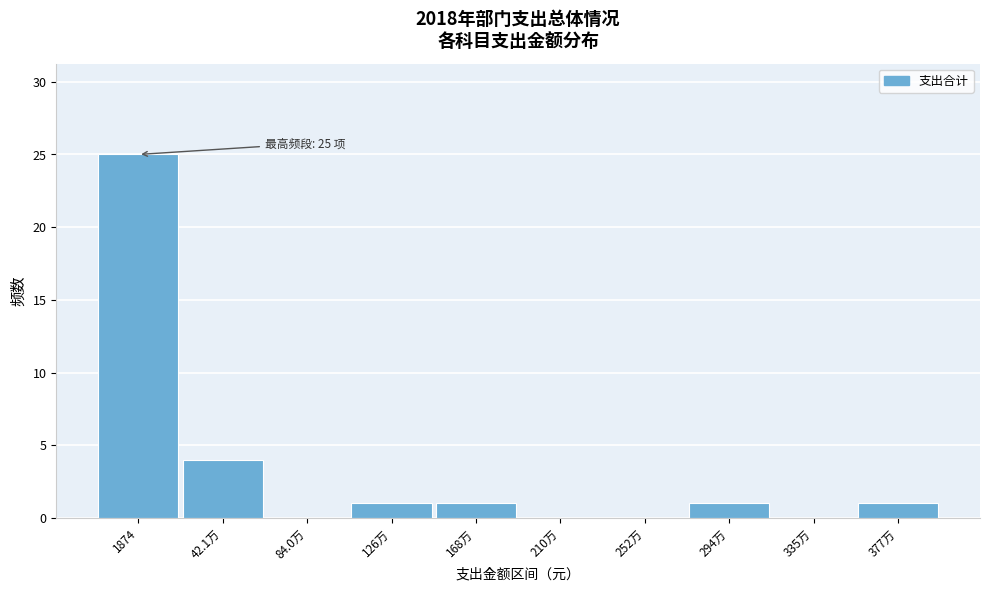

Reading left to right, list all the values displayed in this chart.

1874=25	42.1万=4	84.0万=0	126万=1	168万=1	210万=0	252万=0	294万=1	335万=0	377万=1